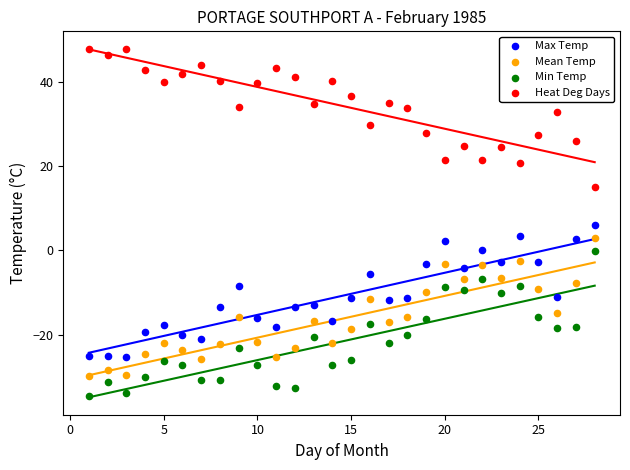

Which series reaches the minimum Y coordinate?

Min Temp